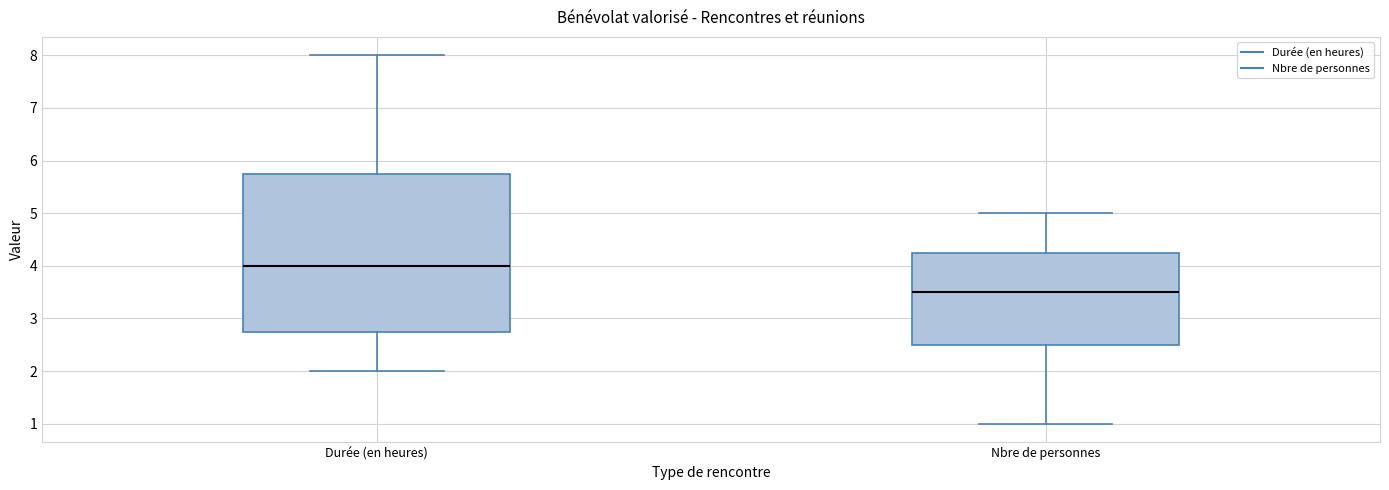

Reading left to right, read every box against the y-axis: the position of its median line, the range the box covers, and the ends of its whiskers. The values are not printed on the chart, so give them approximately, as read against the axis.

Durée (en heures): median 4.0, box 2.8 to 5.8, whiskers 2.0 to 8.0
Nbre de personnes: median 3.5, box 2.5 to 4.3, whiskers 1.0 to 5.0